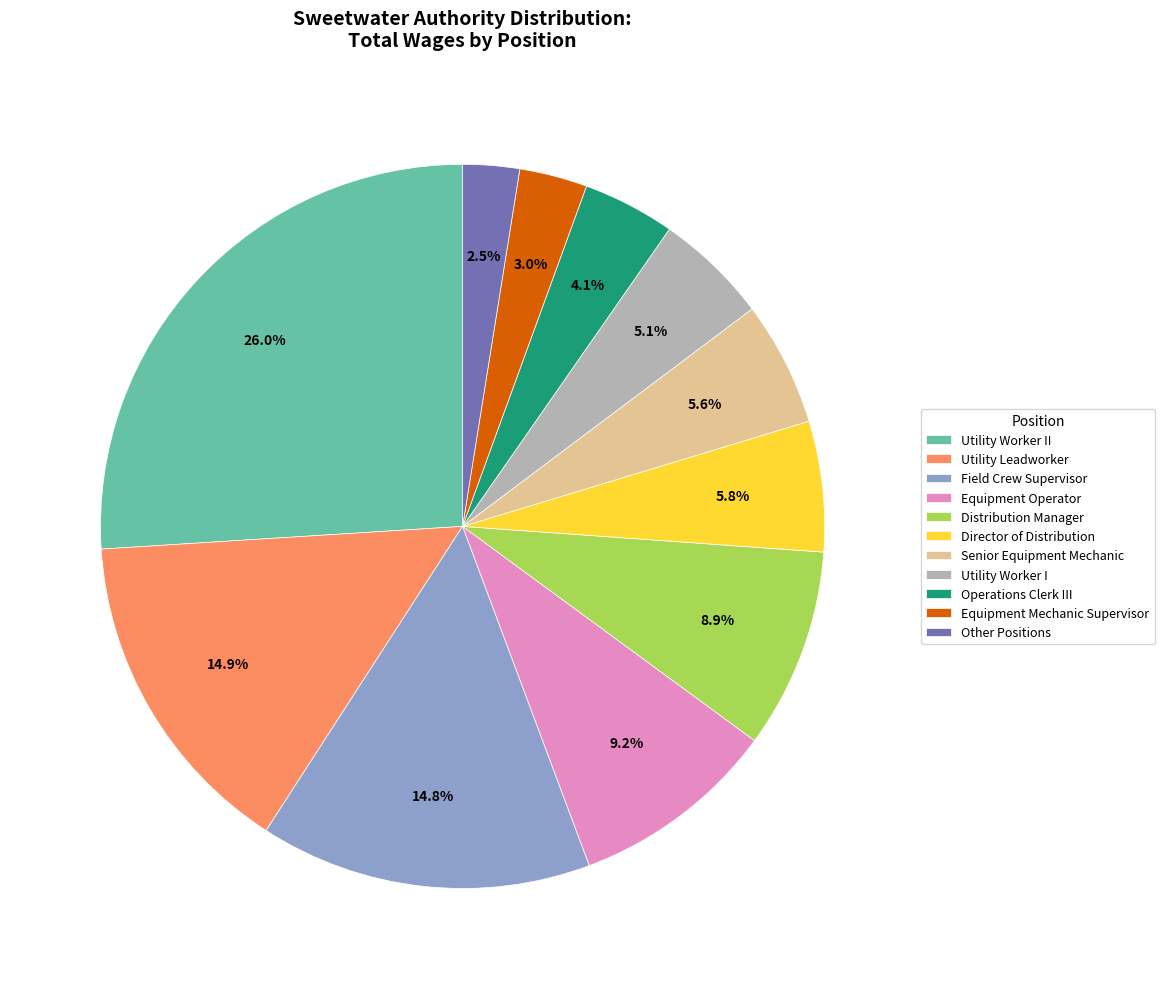

To the nearest percent, what portion does Field Crew Supervisor represent?

15%